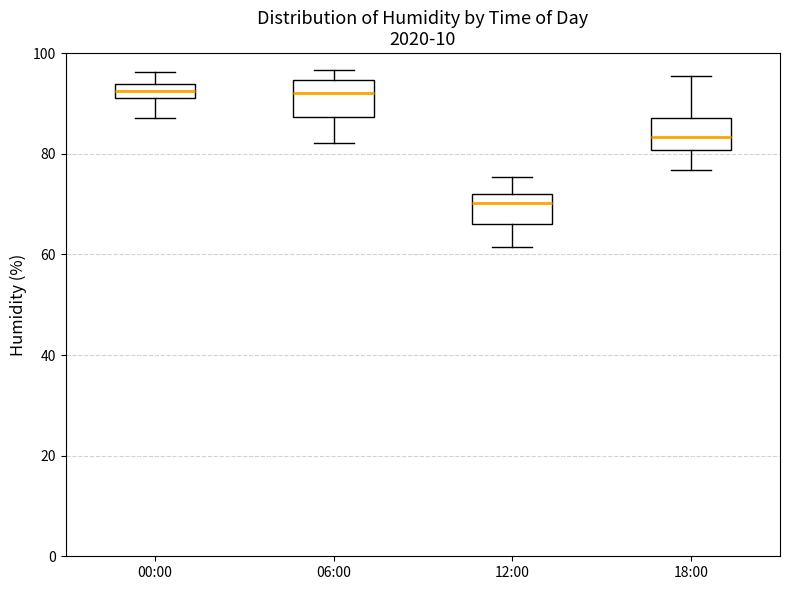

Where does the median line of the box for 06:00 sit on the y-axis? The values are not printed on the chart, so give them approximately, as read against the axis.

92